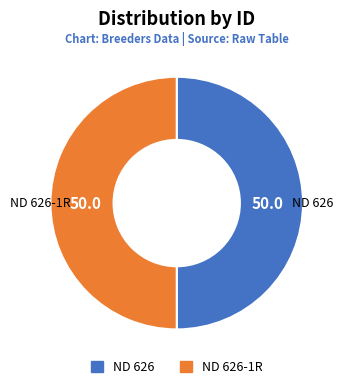

To the nearest percent, what is the average slice percentage?

50%